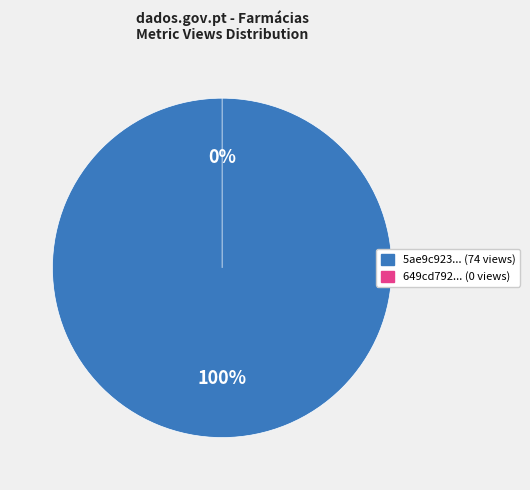

Rank the categories by value from highest to lowest.

5ae9c923c8d8c9146d44cc6a, 649cd792078190ea962176f6